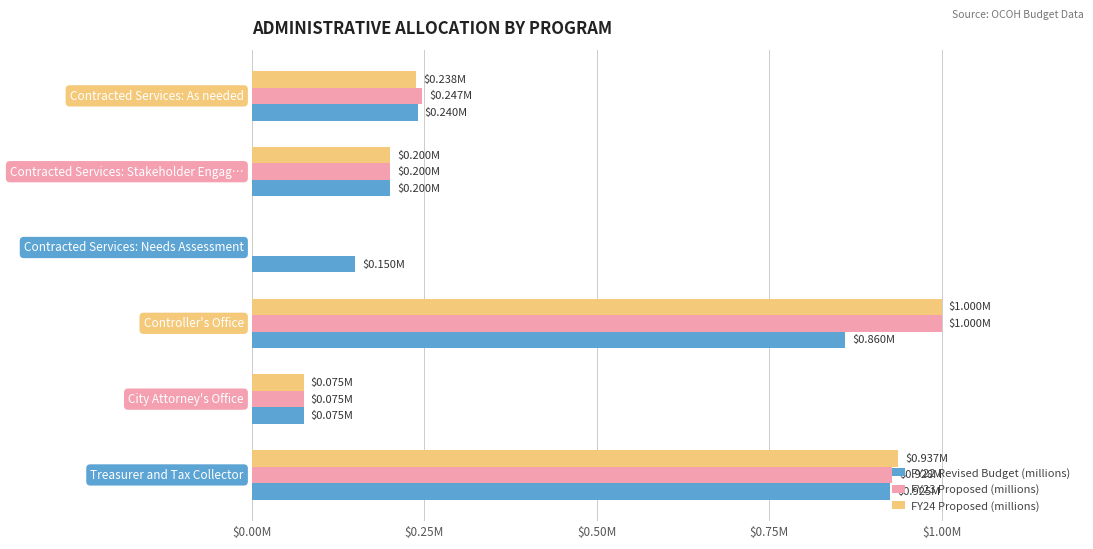

What are all the series names shown in the legend?

FY22 Revised Budget (millions), FY23 Proposed (millions), FY24 Proposed (millions)